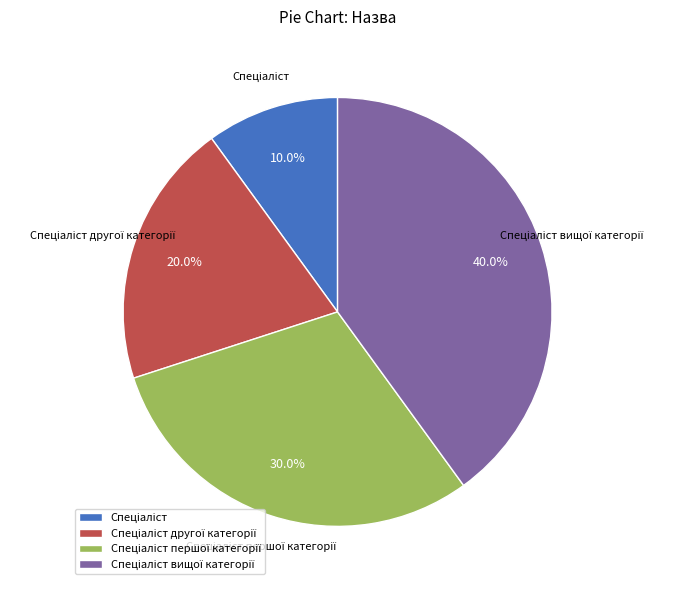

Does any single category account for the majority?

No